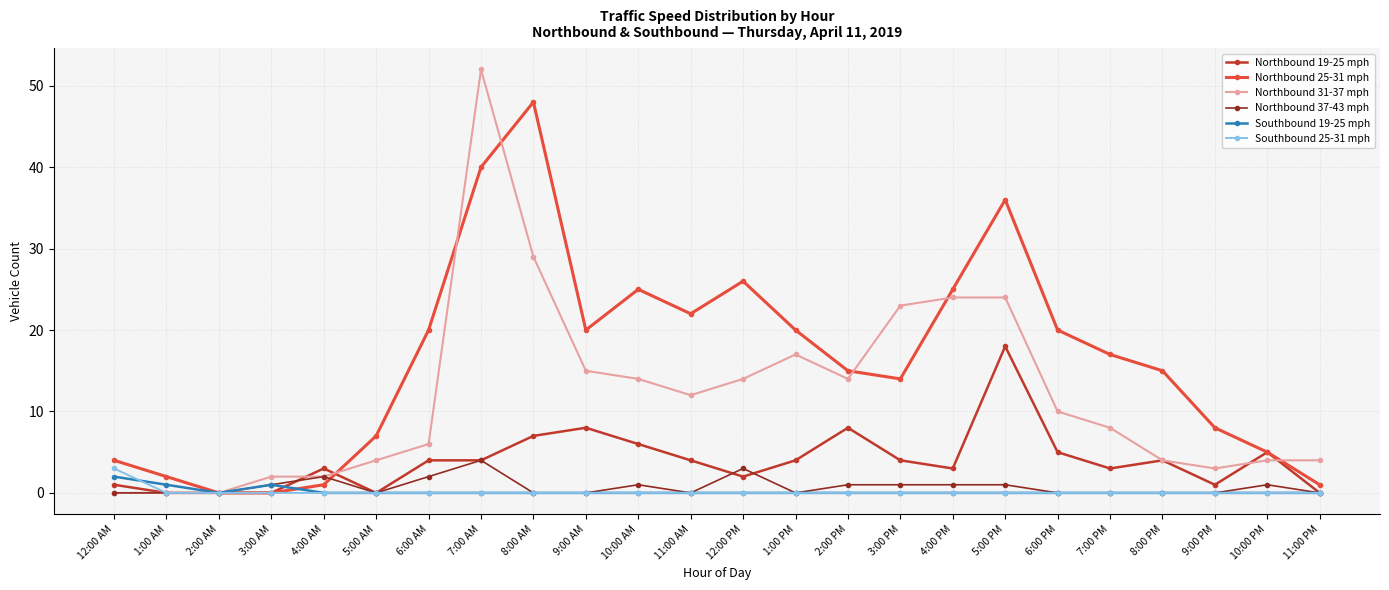

Count the number of data series in this chart.

6